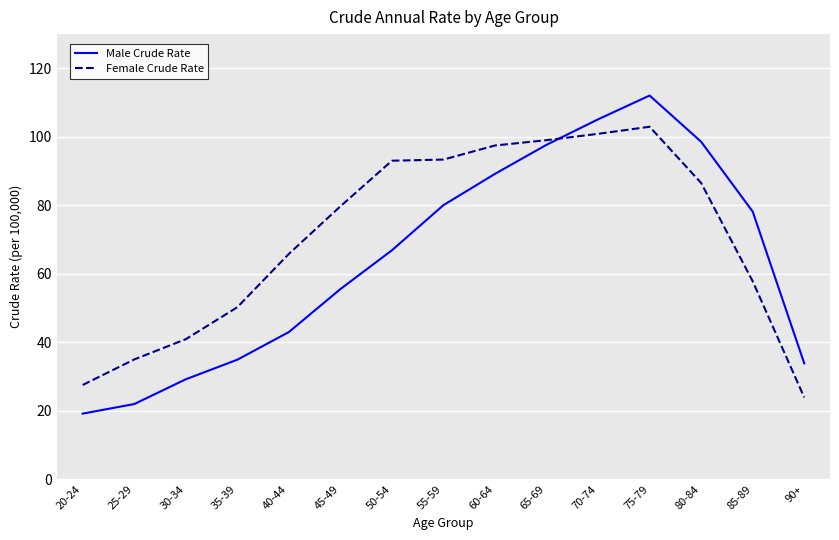

The value of Male Crude Rate at 20-24 is 34.4. True or false?

False